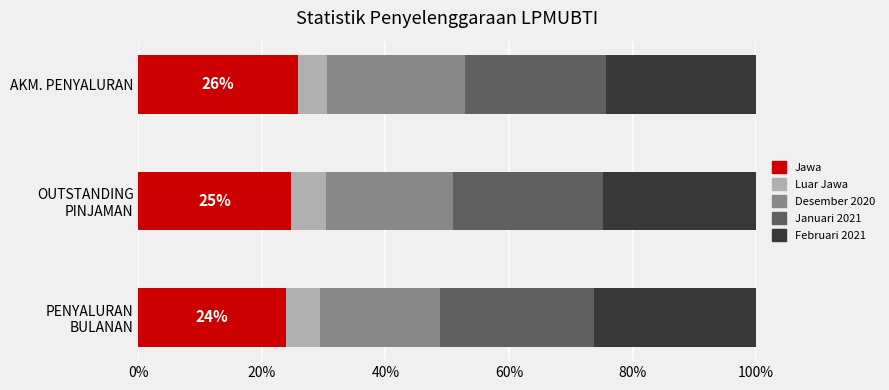

What are all the series names shown in the legend?

Jawa, Luar Jawa, Desember 2020, Januari 2021, Februari 2021